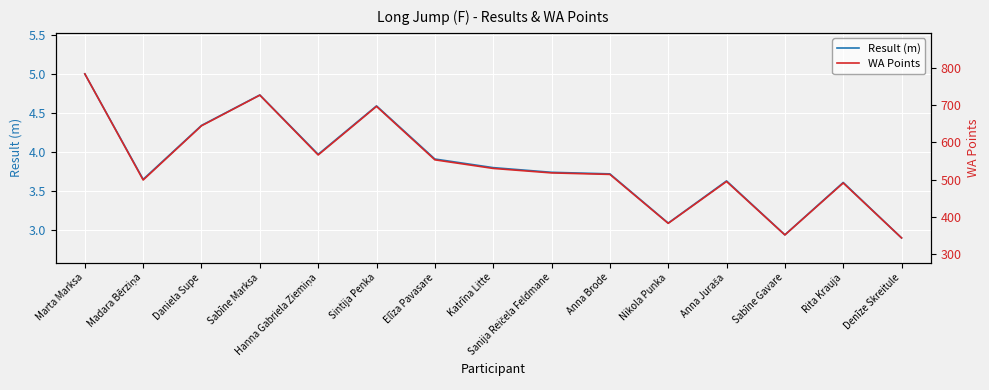

Reading left to right, transcribe all the data shown in this chart.

Result (m): Marta Marksa=5.0	Madara Bērziņa=3.6	Daniela Supe=4.3	Sabīne Marksa=4.7	Hanna Gabriela Ziemiņa=4.0	Sintija Penka=4.6	Elīza Pavasare=3.9	Katrīna Litte=3.8	Sanija Reičela Feldmane=3.7	Anna Brode=3.7	Nikola Punka=3.1	Anna Juraša=3.6	Sabīne Gavare=2.9	Rita Krauja=3.6	Denīze Skreitule=2.9
WA Points: Marta Marksa=783.0	Madara Bērziņa=499.0	Daniela Supe=644.0	Sabīne Marksa=726.0	Hanna Gabriela Ziemiņa=566.0	Sintija Penka=696.0	Elīza Pavasare=553.0	Katrīna Litte=530.0	Sanija Reičela Feldmane=518.0	Anna Brode=514.0	Nikola Punka=383.0	Anna Juraša=495.0	Sabīne Gavare=352.0	Rita Krauja=491.0	Denīze Skreitule=344.0